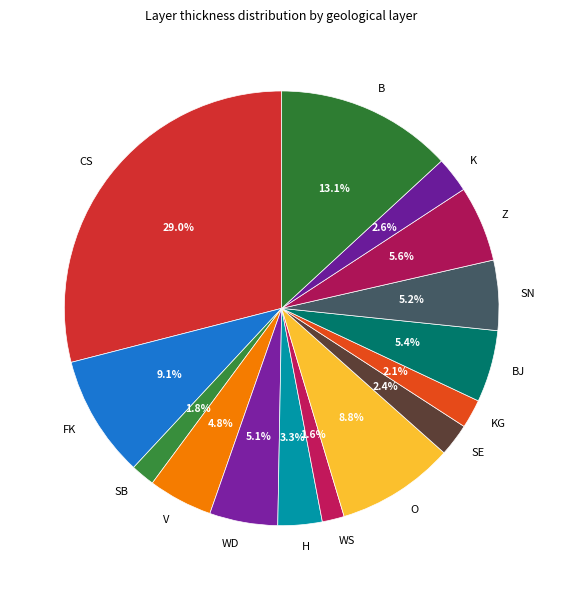

Is it true that K is 3% of the pie?

True